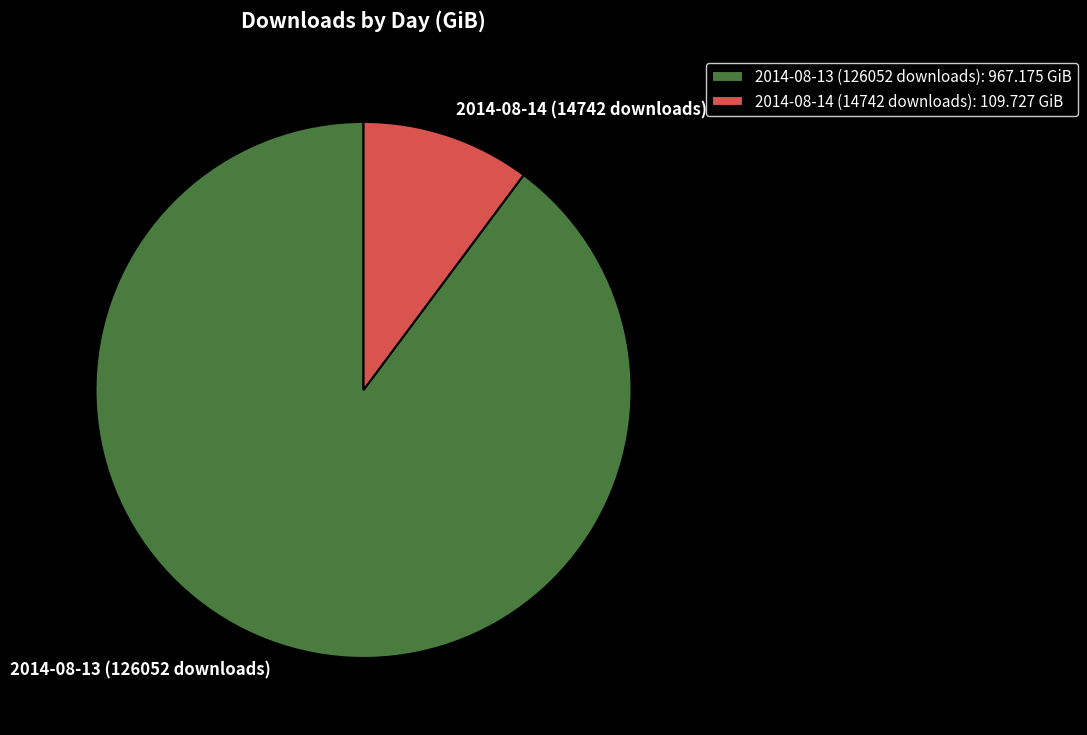

Is it true that 2014-08-14 (14742 downloads) is 10% of the pie?

True